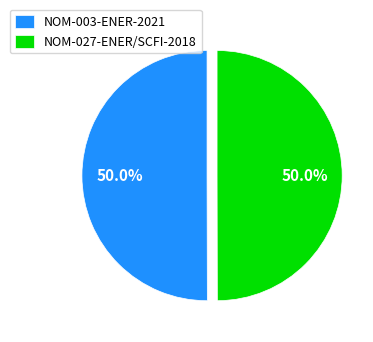

Is the sum of NOM-003-ENER-2021 and NOM-027-ENER/SCFI-2018 greater than half?

Yes